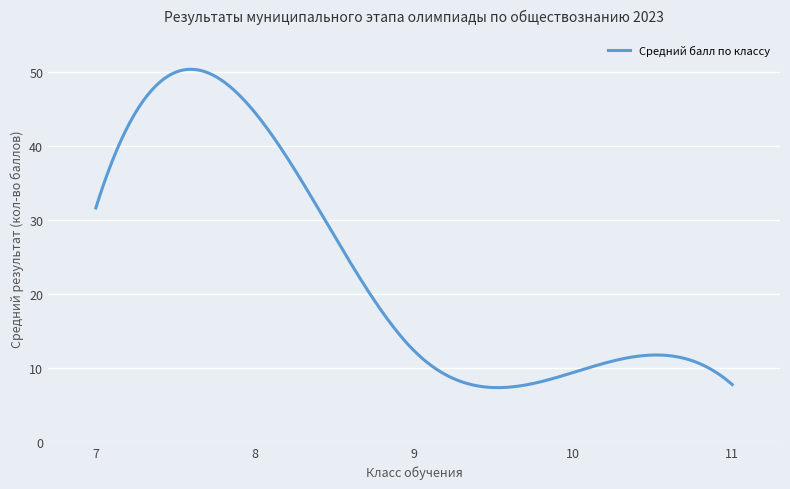

What is the average value?

23.3